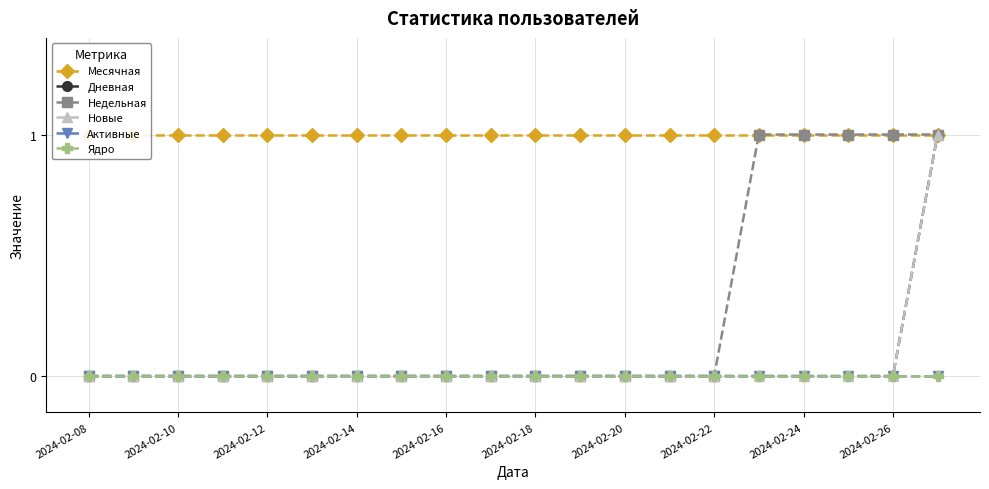

True or false: Новые has more than 2 interior local peaks.

False